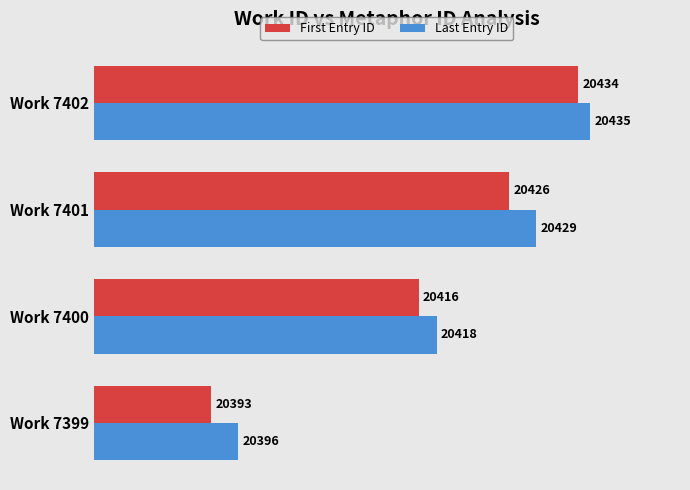

Count the Last Entry ID values in the range 20418 to 20435.

3